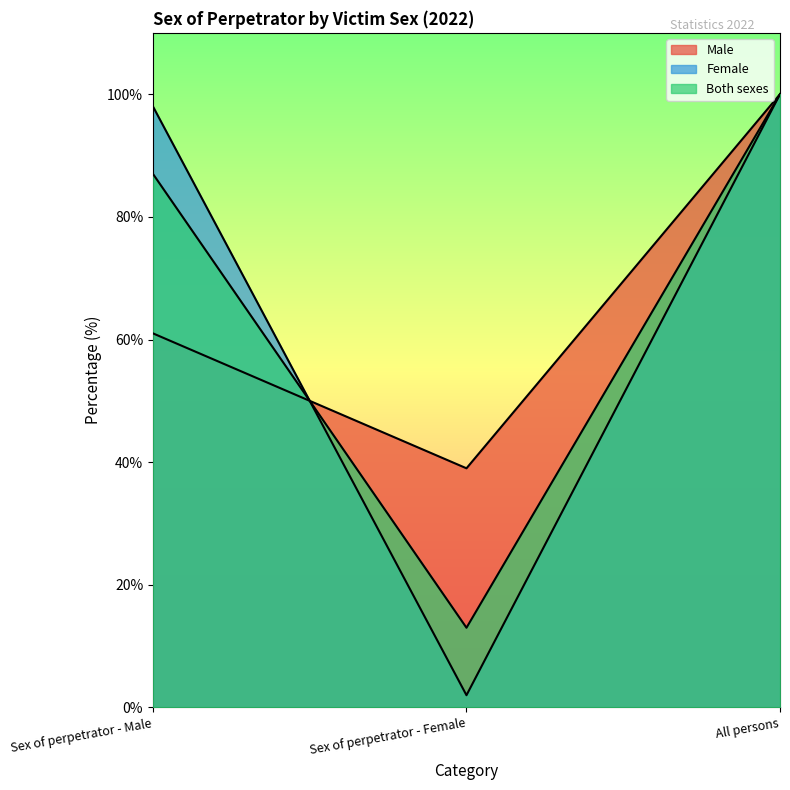

What is the difference between the maximum and second lowest values in the Female series?

2